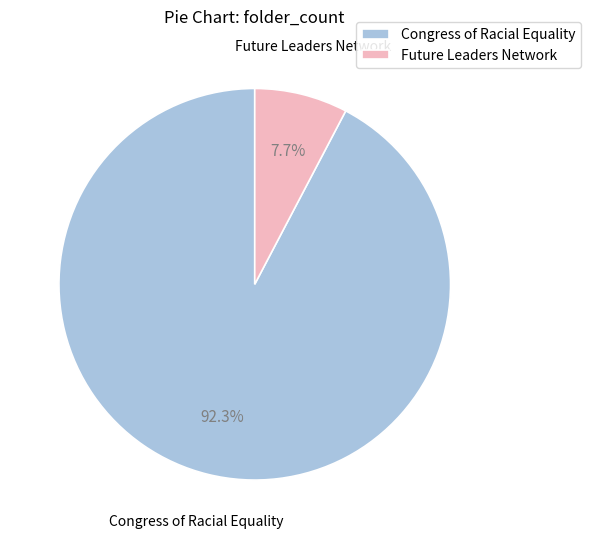

Count the number of slices in the pie.

2